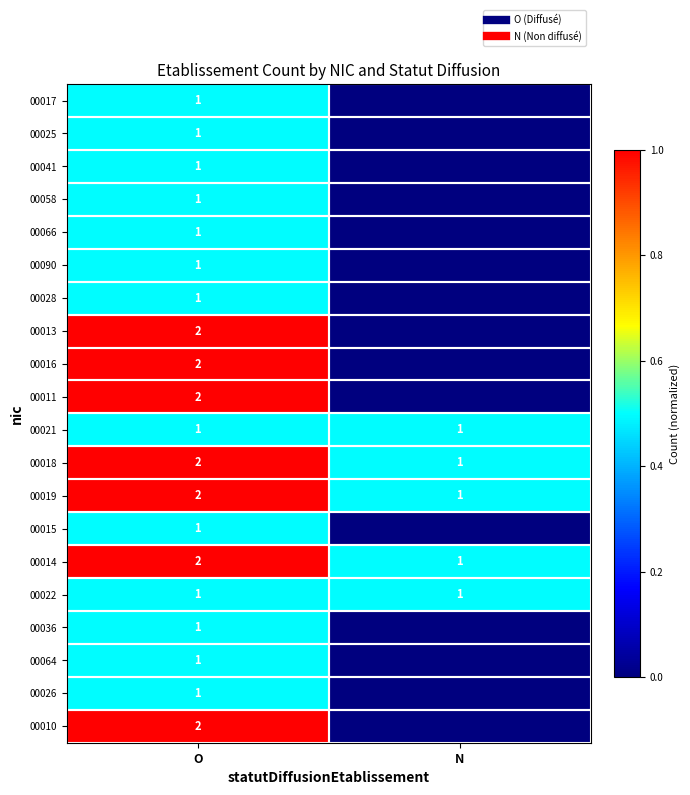

How many data points in 00036 are above 0?

1